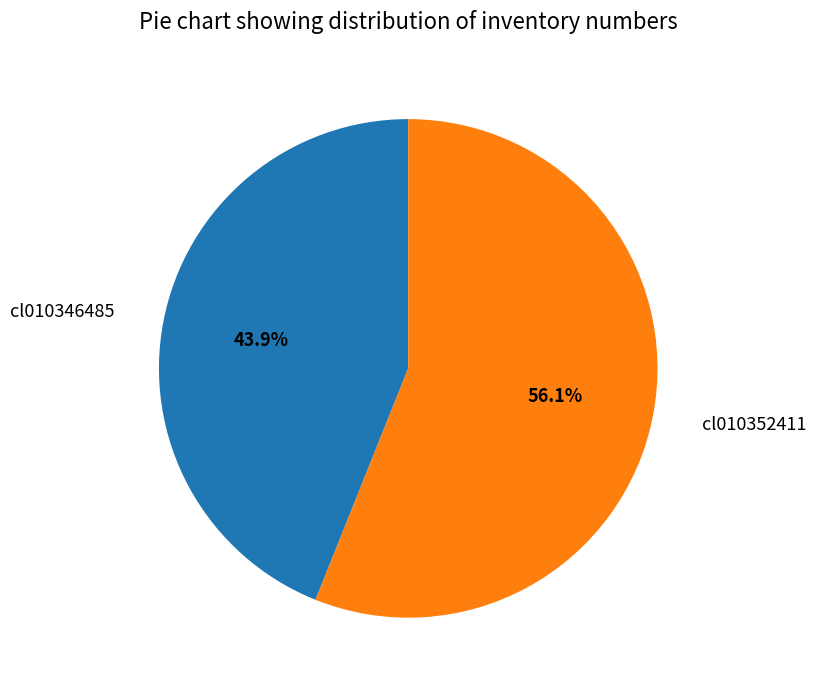

Which slice represents more than half of the pie?

cl010352411